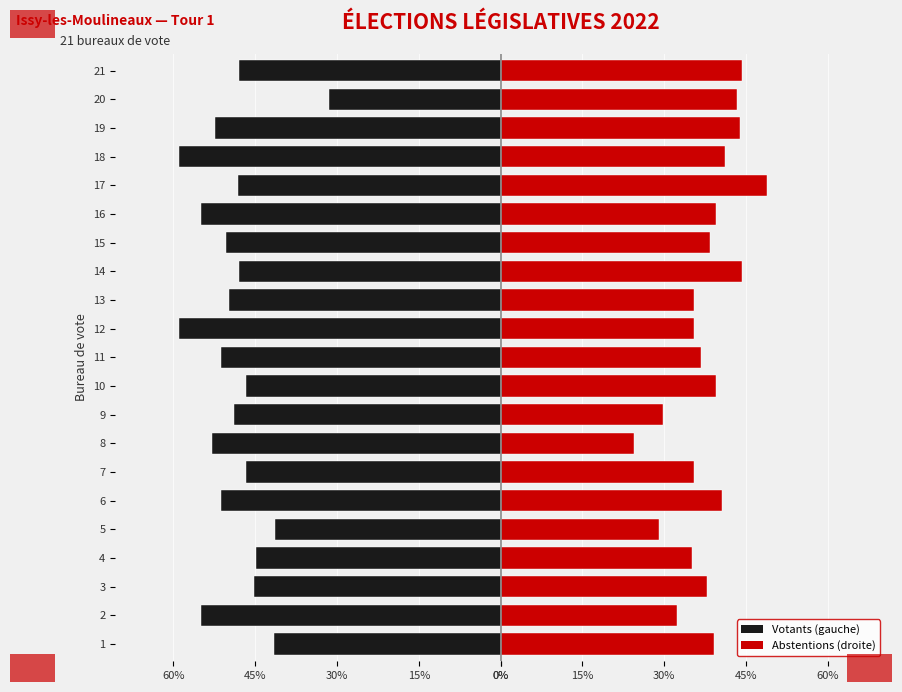

Does the chart contain any negative values?

Yes